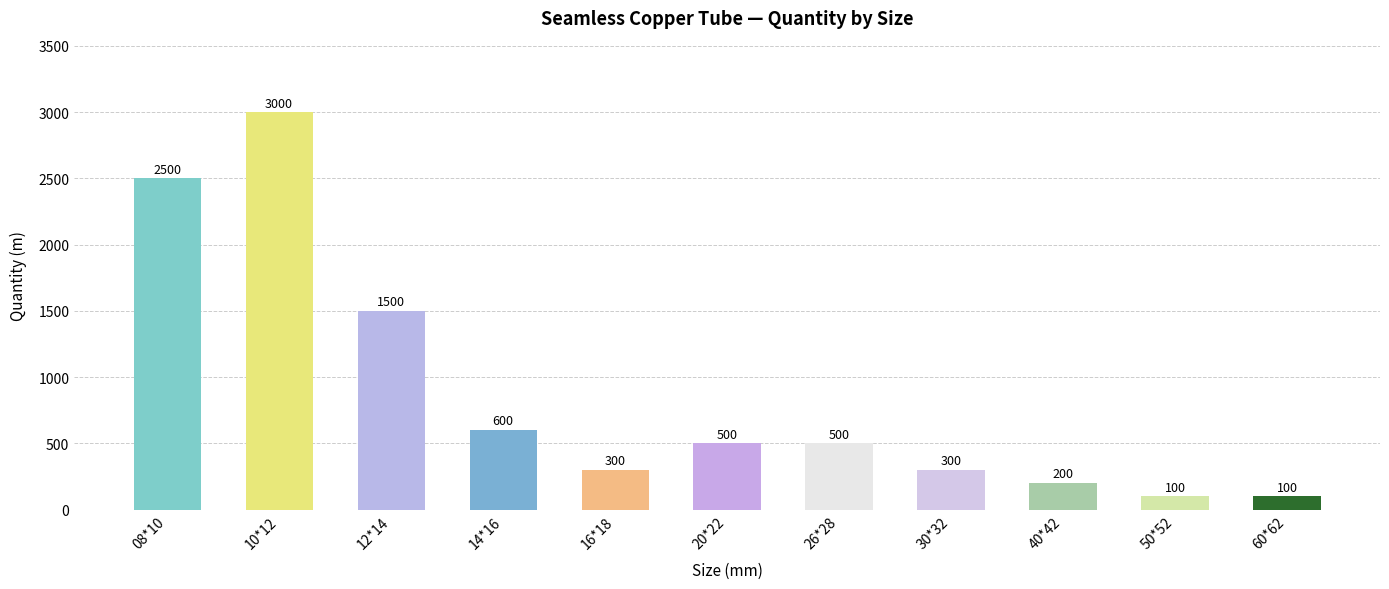

Reading right to left, extract all data points from this chart.

60*62=100	50*52=100	40*42=200	30*32=300	26*28=500	20*22=500	16*18=300	14*16=600	12*14=1500	10*12=3000	08*10=2500